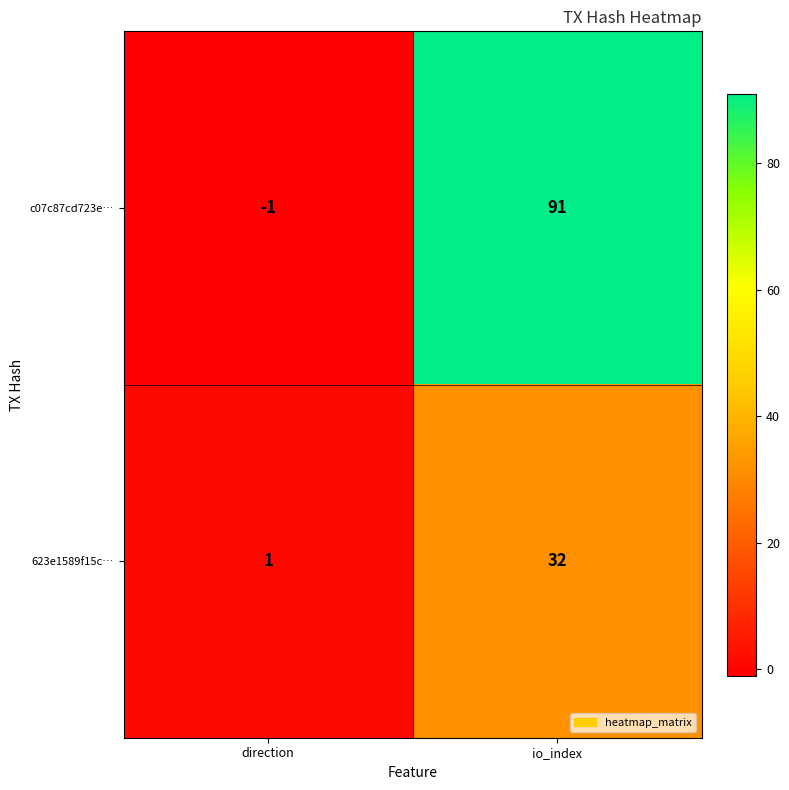

Reading left to right, extract all data points from this chart.

c07c87cd723e…: -1	91
623e1589f15c…: 1	32